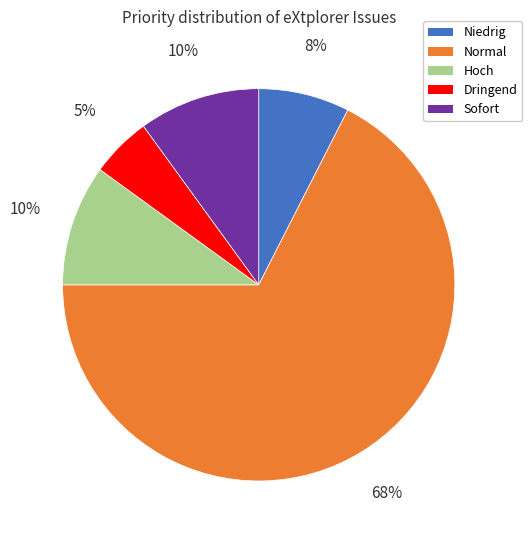

True or false: Sofort accounts for 1% of the total.

False